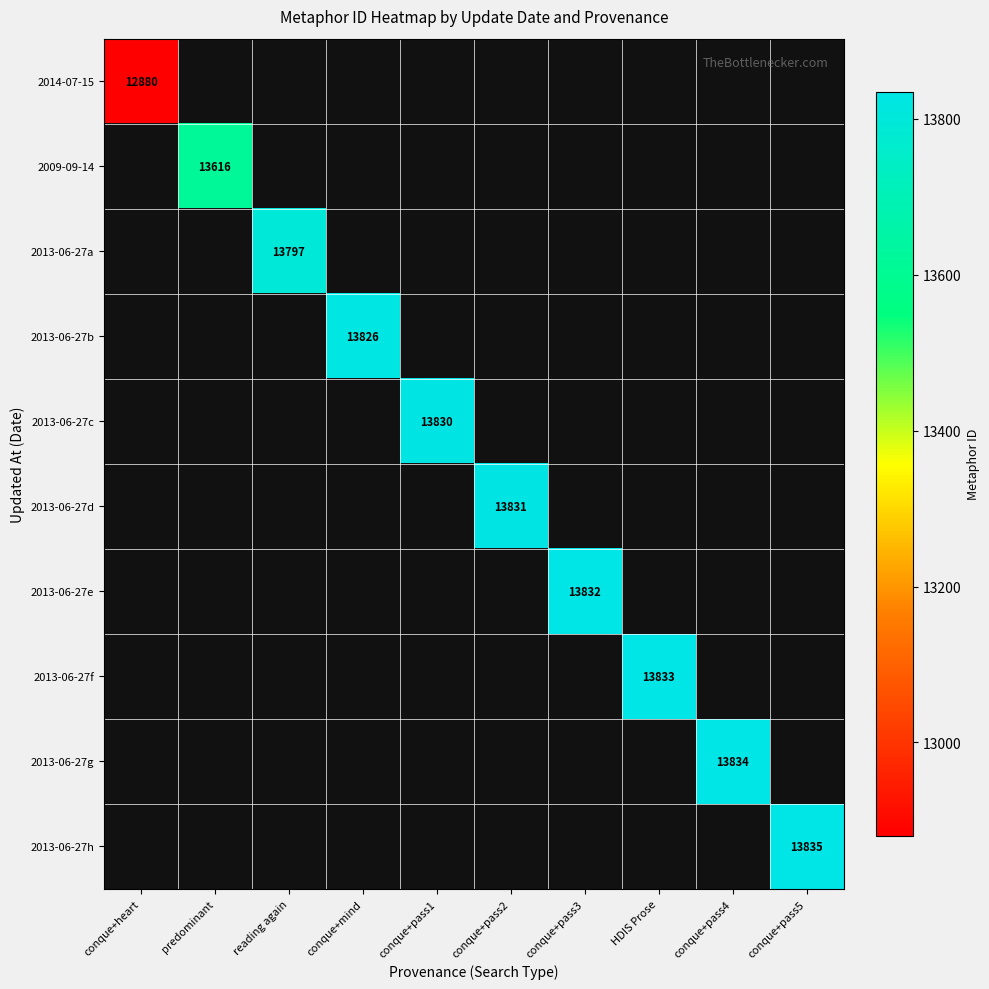

At how many categories does at least one series exceed 13454?

9